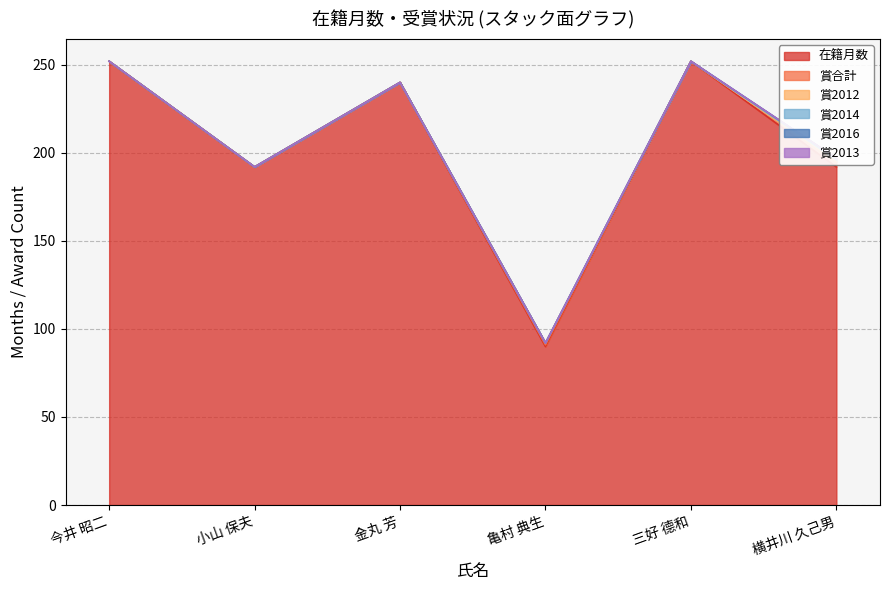

What is the difference between the highest and lowest values at 三好 德和?

252